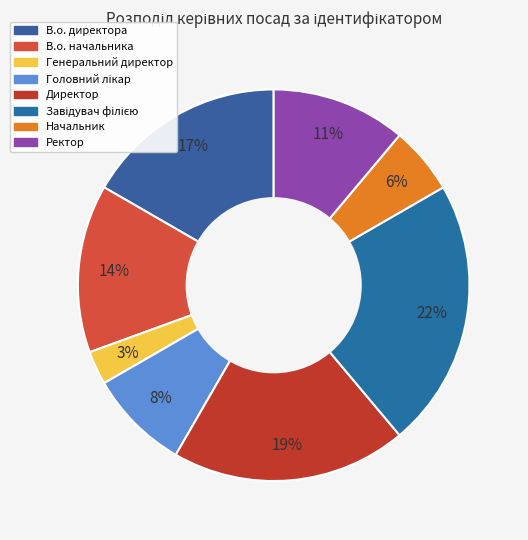

Count the number of slices in the pie.

8